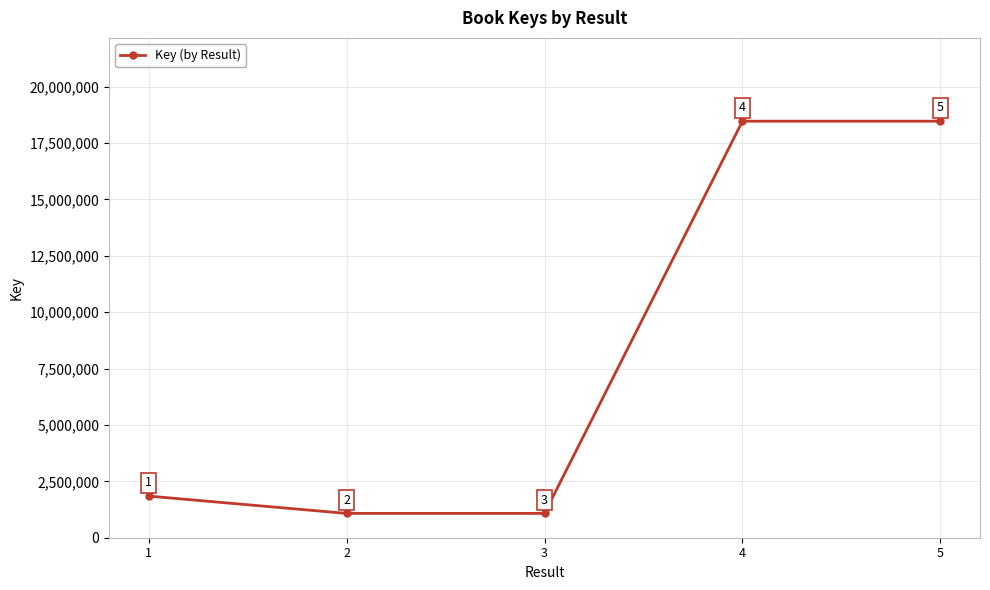

Which label corresponds to the largest value in the chart?

4